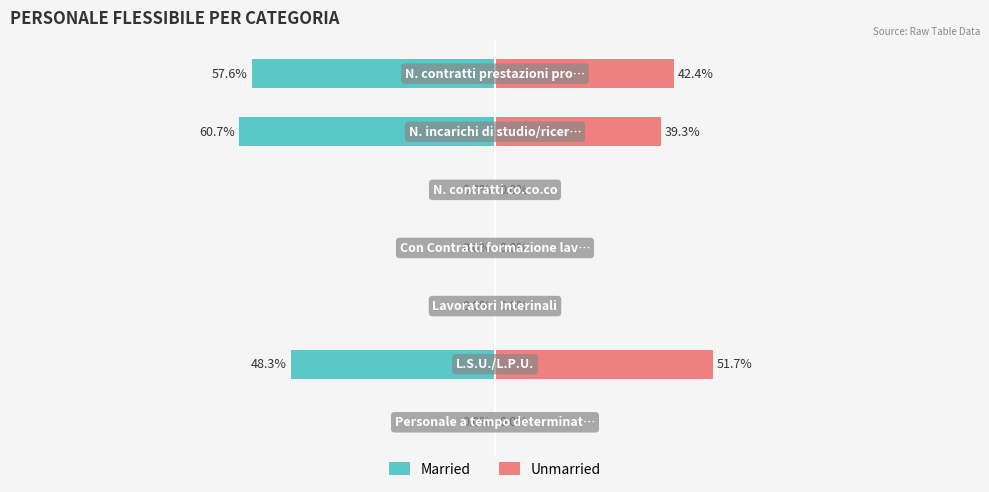

How many values in Married are below zero?

3